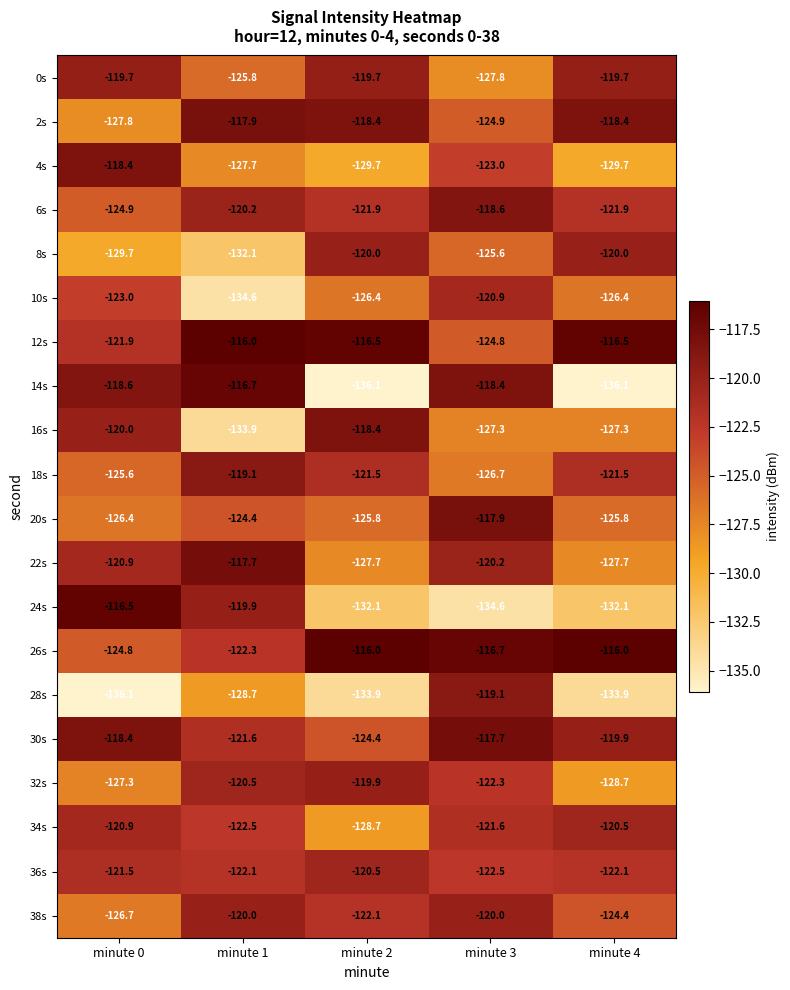

What is the difference between the maximum and second lowest values in the 12s series?

5.9